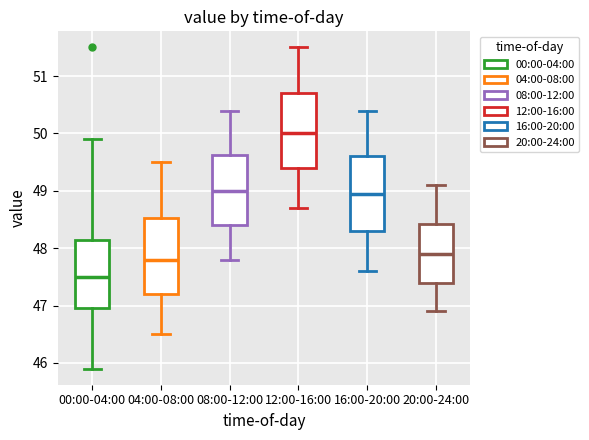

Which box has the lowest median line?

00:00-04:00